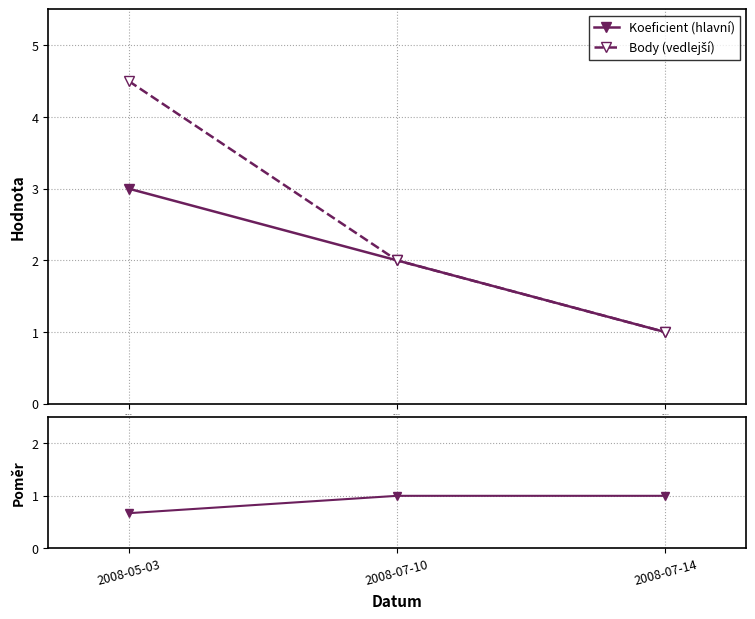

Rank the series by their average value, from highest to lowest.

Body (vedlejší), Koeficient (hlavní), Poměr Koefc./Body